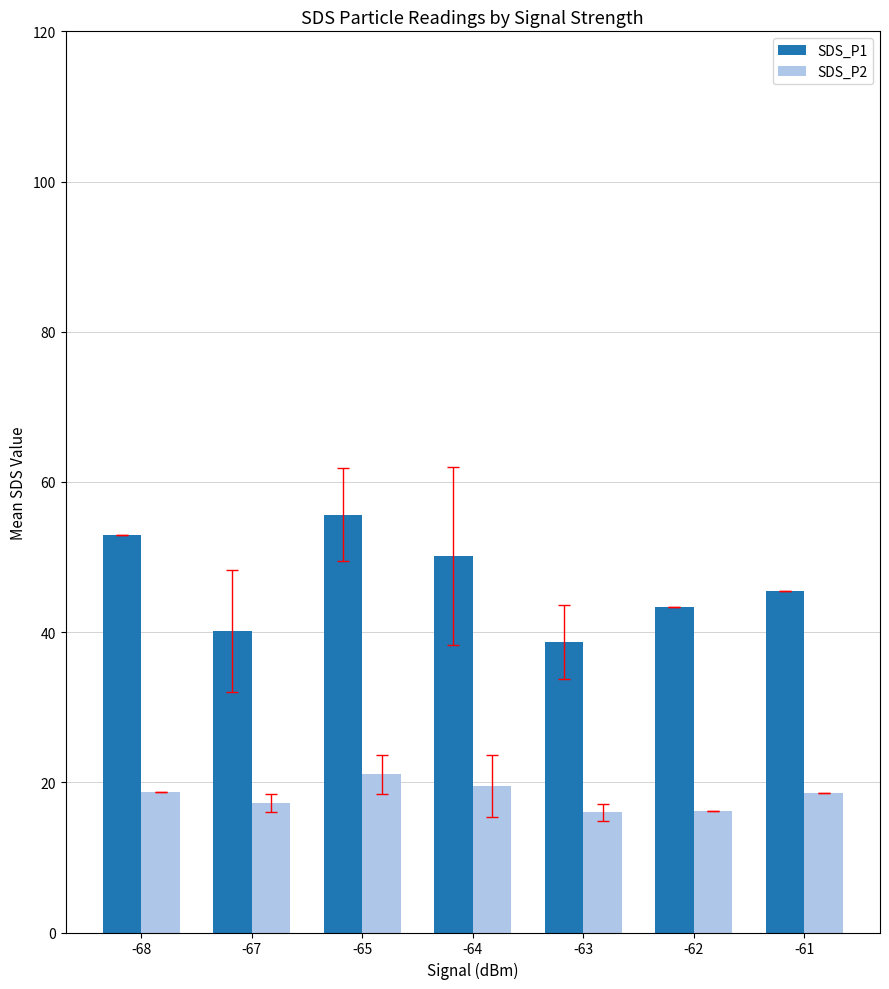

Is it true that SDS_P2 equals 17.2 at -67?

True